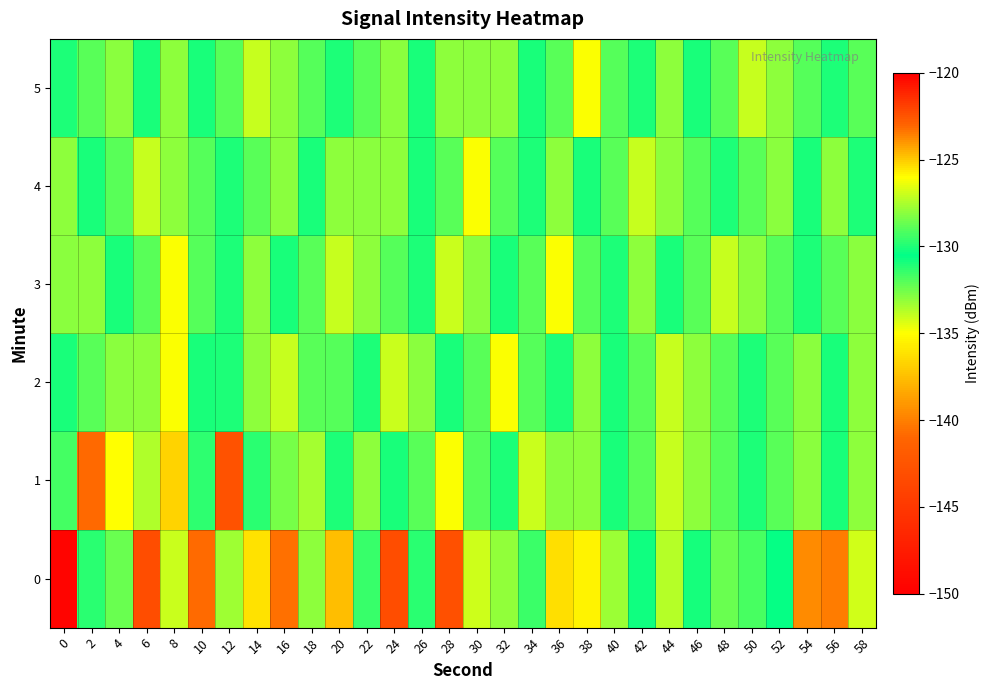

Reading left to right, what are all the values shown in this chart?

0: 0=-149.6	2=-129.7	4=-132.4	6=-143.1	8=-127.0	10=-140.8	12=-133.4	14=-136.1	16=-140.5	18=-128.0	20=-137.5	22=-129.5	24=-143.2	26=-129.8	28=-143.0	30=-134.1	32=-133.1	34=-131.6	36=-136.2	38=-125.8	40=-127.8	42=-130.3	44=-127.3	46=-130.2	48=-132.4	50=-131.8	52=-130.6	54=-139.5	56=-140.0	58=-126.9
1: 0=-129.3	2=-123.1	4=-126.0	6=-127.4	8=-136.7	10=-131.3	12=-142.7	14=-129.8	16=-132.6	18=-133.4	20=-130.0	22=-128.0	24=-131.0	26=-129.0	28=-135.0	30=-132.0	32=-130.0	34=-127.0	36=-133.0	38=-128.0	40=-131.0	42=-129.0	44=-134.0	46=-128.0	48=-132.0	50=-130.0	52=-129.0	54=-133.0	56=-131.0	58=-128.0
2: 0=-131.0	2=-129.0	4=-133.0	6=-128.0	8=-135.0	10=-131.0	12=-130.0	14=-128.0	16=-134.0	18=-129.0	20=-132.0	22=-130.0	24=-127.0	26=-133.0	28=-131.0	30=-129.0	32=-135.0	34=-132.0	36=-130.0	38=-128.0	40=-131.0	42=-129.0	44=-134.0	46=-128.0	48=-132.0	50=-130.0	52=-129.0	54=-133.0	56=-131.0	58=-128.0
3: 0=-133.0	2=-128.0	4=-131.0	6=-129.0	8=-135.0	10=-132.0	12=-130.0	14=-128.0	16=-131.0	18=-129.0	20=-134.0	22=-128.0	24=-132.0	26=-130.0	28=-127.0	30=-133.0	32=-131.0	34=-129.0	36=-135.0	38=-132.0	40=-130.0	42=-128.0	44=-131.0	46=-129.0	48=-134.0	50=-128.0	52=-132.0	54=-130.0	56=-129.0	58=-133.0
4: 0=-128.0	2=-131.0	4=-129.0	6=-134.0	8=-128.0	10=-132.0	12=-130.0	14=-129.0	16=-133.0	18=-131.0	20=-128.0	22=-133.0	24=-128.0	26=-131.0	28=-129.0	30=-135.0	32=-132.0	34=-130.0	36=-128.0	38=-131.0	40=-129.0	42=-134.0	44=-128.0	46=-132.0	48=-130.0	50=-129.0	52=-133.0	54=-131.0	56=-128.0	58=-130.0
5: 0=-130.0	2=-129.0	4=-133.0	6=-131.0	8=-128.0	10=-131.0	12=-129.0	14=-134.0	16=-128.0	18=-132.0	20=-130.0	22=-129.0	24=-133.0	26=-131.0	28=-128.0	30=-133.0	32=-128.0	34=-131.0	36=-129.0	38=-135.0	40=-132.0	42=-130.0	44=-128.0	46=-131.0	48=-129.0	50=-134.0	52=-128.0	54=-132.0	56=-130.0	58=-129.0